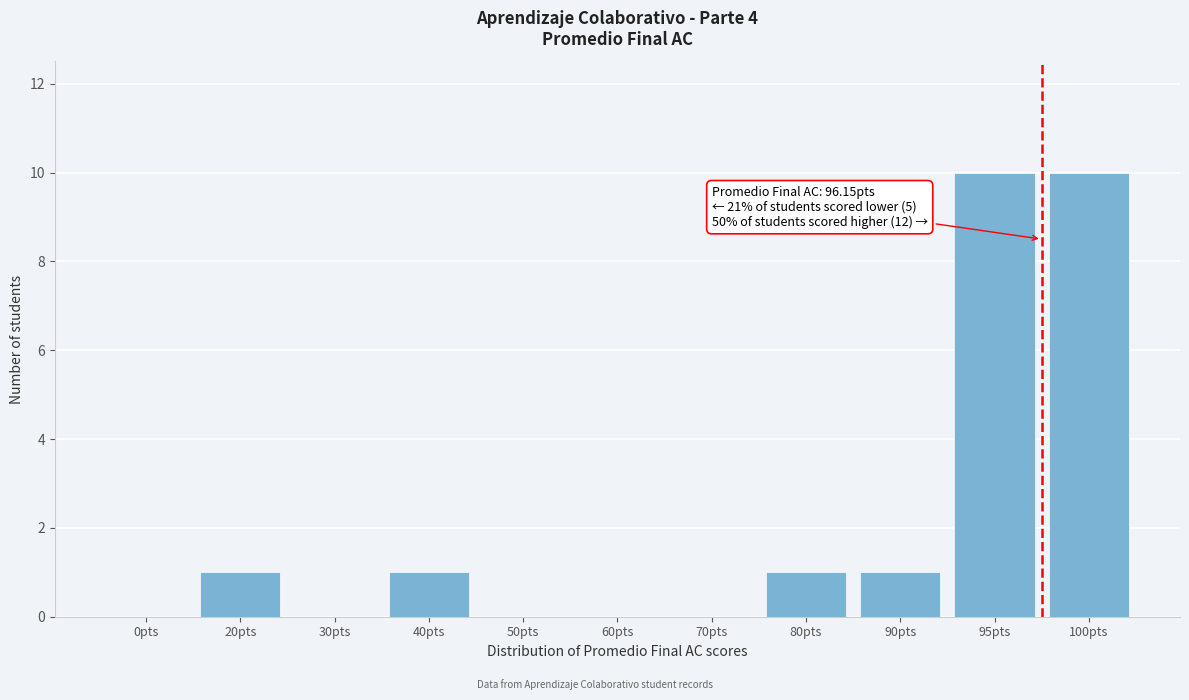

Reading left to right, transcribe all the data shown in this chart.

0pts=0	20pts=1	30pts=0	40pts=1	50pts=0	60pts=0	70pts=0	80pts=1	90pts=1	95pts=10	100pts=10